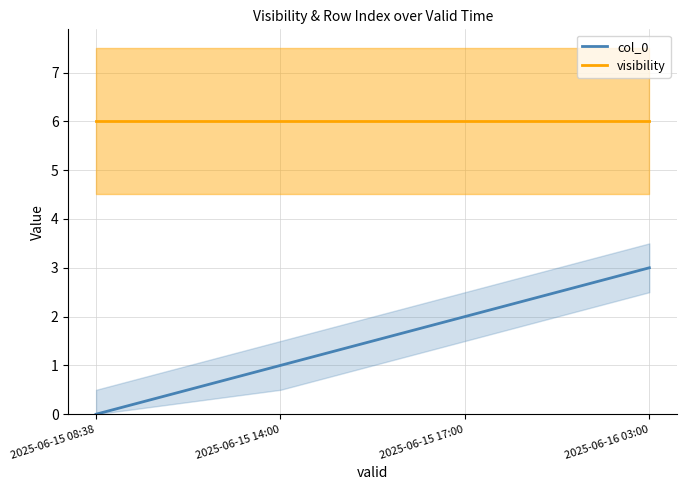

What is the approximate value of visibility at 2025-06-15 17:00?

6.0